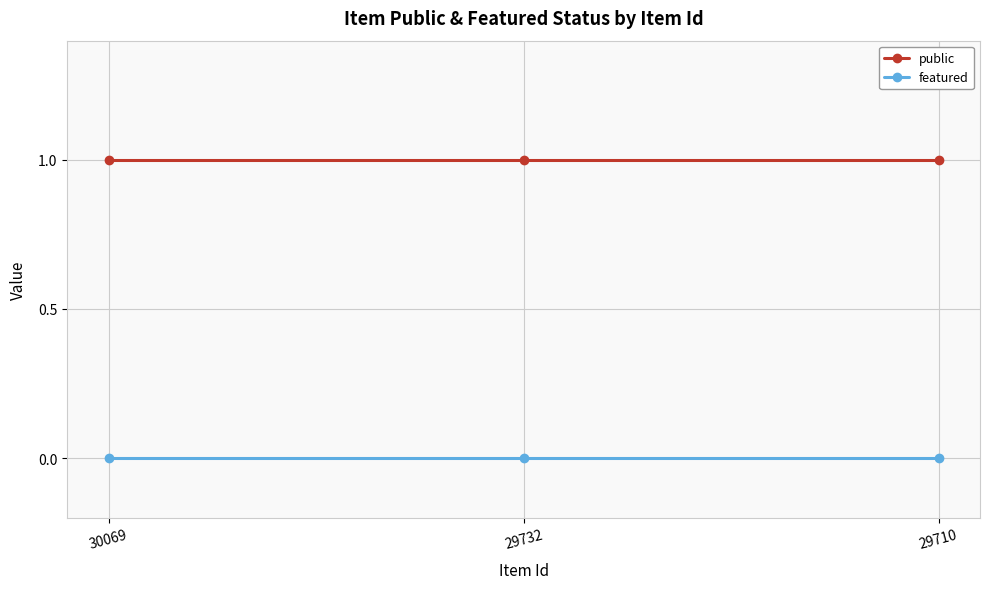

Which series has the largest total across all categories?

public